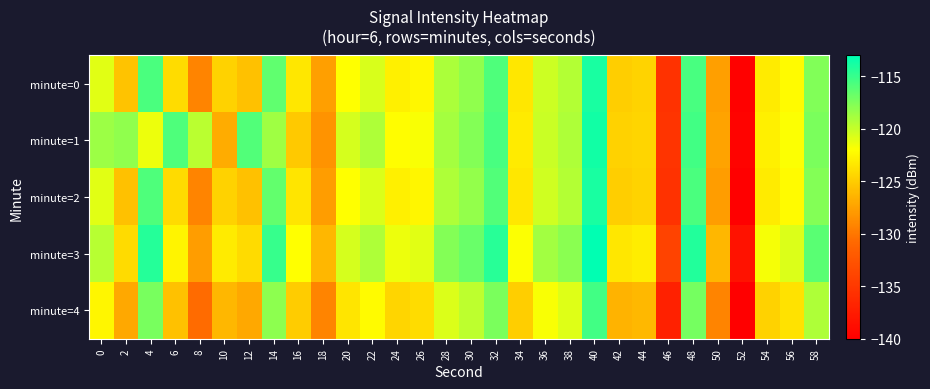

Reading left to right, transcribe all the data shown in this chart.

minute=0: 0=-121.0	2=-125.5	4=-115.7	6=-124.1	8=-129.2	10=-124.6	12=-125.6	14=-116.4	16=-123.4	18=-127.6	20=-122.0	22=-120.7	24=-122.8	26=-122.4	28=-119.1	30=-118.2	32=-115.8	34=-123.4	36=-120.2	38=-119.4	40=-113.9	42=-124.9	44=-124.6	46=-135.5	48=-115.6	50=-127.6	52=-139.8	54=-123.1	56=-122.2	58=-117.6
minute=1: 0=-118.5	2=-118.1	4=-121.4	6=-115.8	8=-119.6	10=-126.9	12=-115.9	14=-118.6	16=-125.2	18=-128.4	20=-120.5	22=-119.2	24=-122.1	26=-121.8	28=-118.9	30=-117.7	32=-115.6	34=-123.2	36=-120.1	38=-119.2	40=-113.7	42=-124.7	44=-124.4	46=-135.3	48=-115.4	50=-127.4	52=-139.6	54=-122.9	56=-121.9	58=-117.4
minute=2: 0=-121.0	2=-125.6	4=-115.8	6=-124.1	8=-129.2	10=-124.7	12=-125.6	14=-116.5	16=-123.5	18=-127.7	20=-122.0	22=-120.7	24=-122.9	26=-122.5	28=-119.2	30=-118.2	32=-115.9	34=-123.4	36=-120.3	38=-119.4	40=-113.9	42=-124.9	44=-124.6	46=-135.5	48=-115.7	50=-127.7	52=-139.9	54=-123.2	56=-122.2	58=-117.7
minute=3: 0=-119.5	2=-124.1	4=-114.3	6=-122.6	8=-127.7	10=-123.2	12=-124.1	14=-115.0	16=-122.0	18=-126.2	20=-120.5	22=-119.2	24=-121.4	26=-121.0	28=-117.7	30=-116.7	32=-114.4	34=-121.9	36=-118.8	38=-117.9	40=-112.4	42=-123.4	44=-123.1	46=-134.0	48=-114.2	50=-126.2	52=-138.4	54=-121.7	56=-120.7	58=-116.2
minute=4: 0=-122.5	2=-127.1	4=-117.3	6=-125.6	8=-130.7	10=-126.2	12=-127.1	14=-118.0	16=-125.0	18=-129.2	20=-123.5	22=-122.2	24=-124.4	26=-124.0	28=-120.7	30=-119.7	32=-117.4	34=-124.9	36=-121.8	38=-120.9	40=-115.4	42=-126.4	44=-126.1	46=-137.0	48=-117.2	50=-129.2	52=-141.4	54=-124.7	56=-123.7	58=-119.2